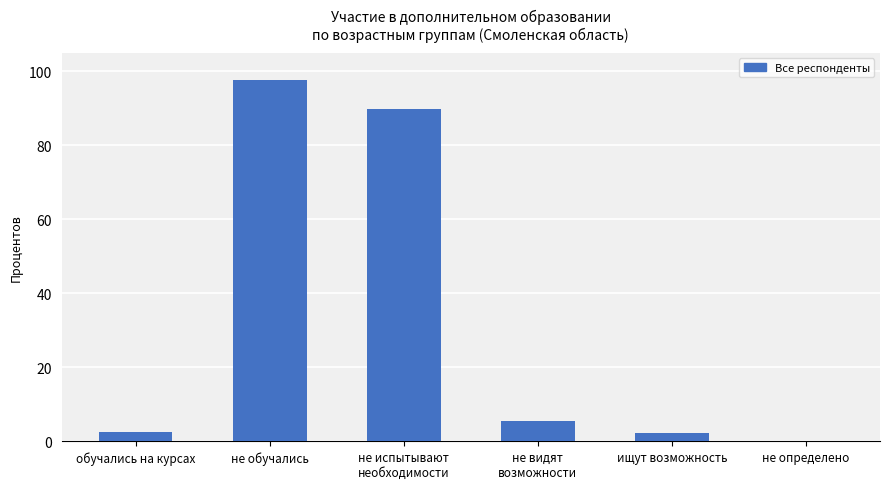

At which category does the chart reach its peak across all series?

не обучались